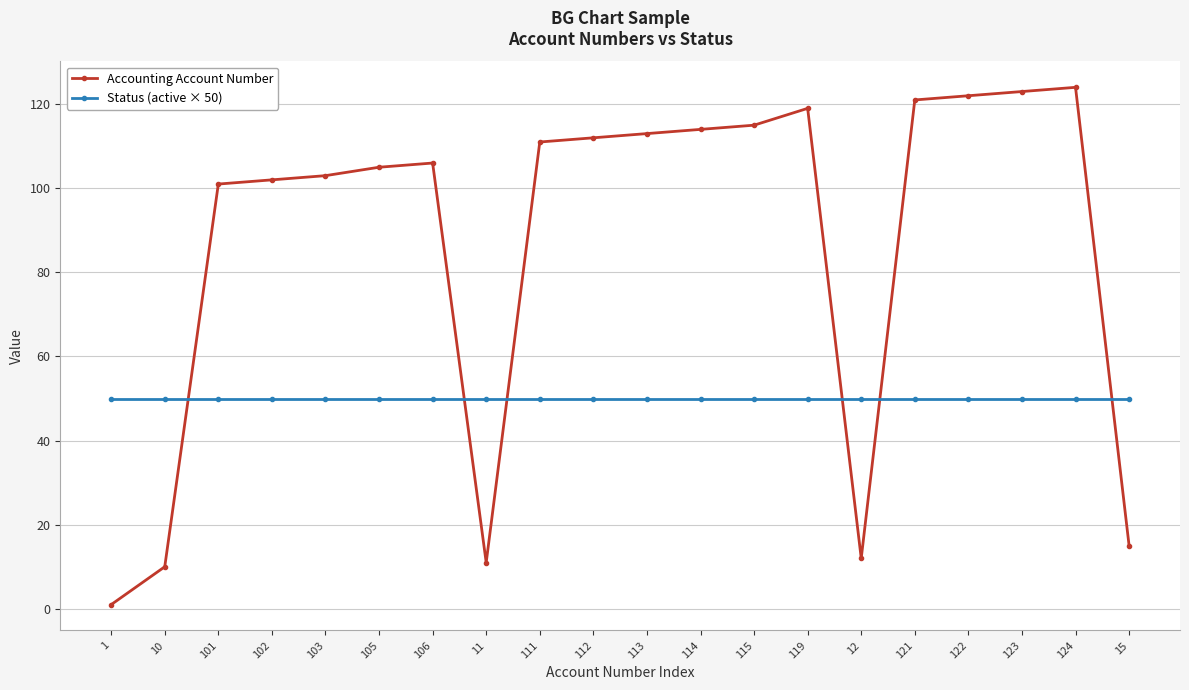

Reading left to right, what are all the values shown in this chart?

Accounting Account Number: 1=1	10=10	101=101	102=102	103=103	105=105	106=106	11=11	111=111	112=112	113=113	114=114	115=115	119=119	12=12	121=121	122=122	123=123	124=124	15=15
Status (active × 50): 1=50	10=50	101=50	102=50	103=50	105=50	106=50	11=50	111=50	112=50	113=50	114=50	115=50	119=50	12=50	121=50	122=50	123=50	124=50	15=50